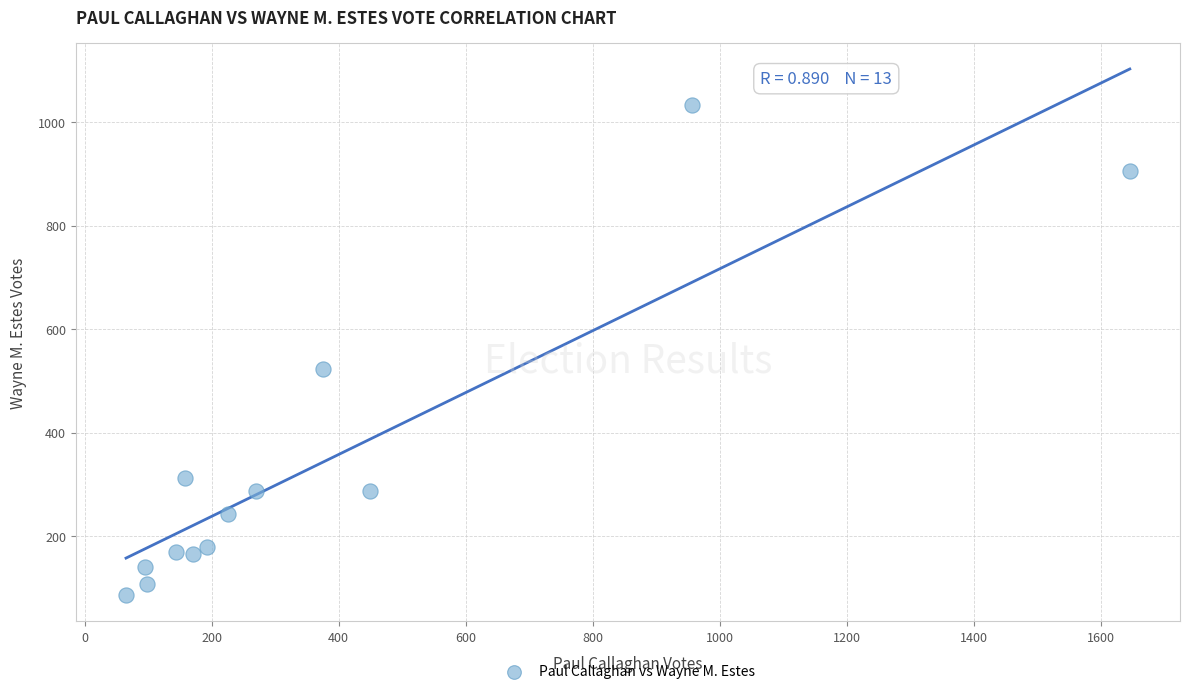

What is the range of X values (max minus min)?

1581